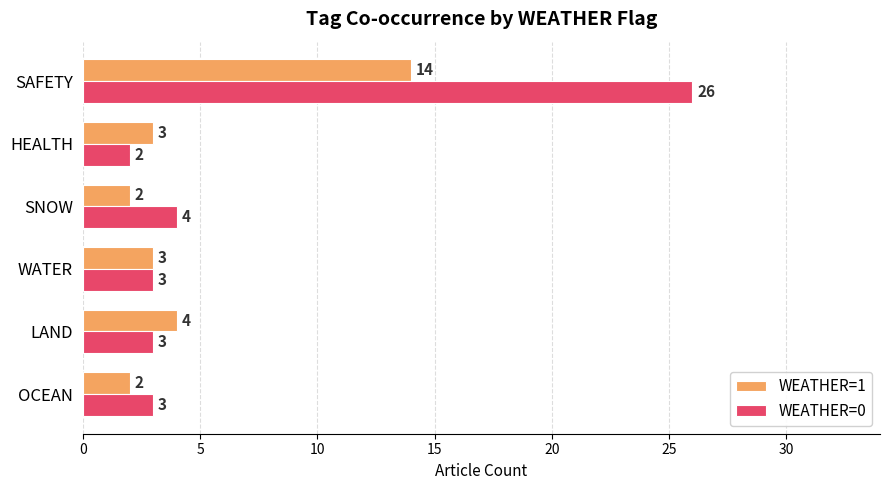

What is the total value across all series at WATER?

6